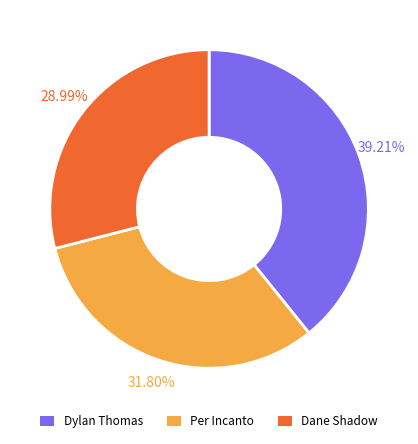

Does Per Incanto represent more than half of the total?

No